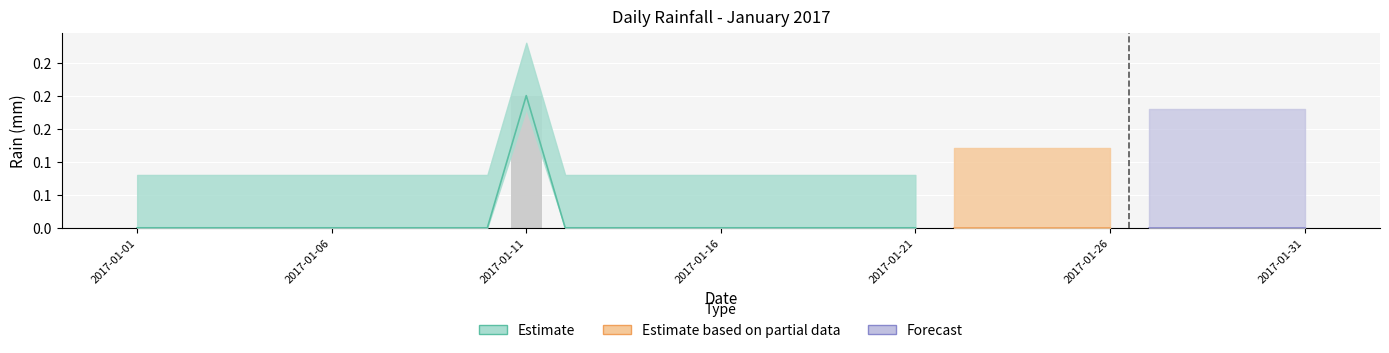

Which has a higher value, 2017-01-22 or 2017-01-18?

2017-01-22